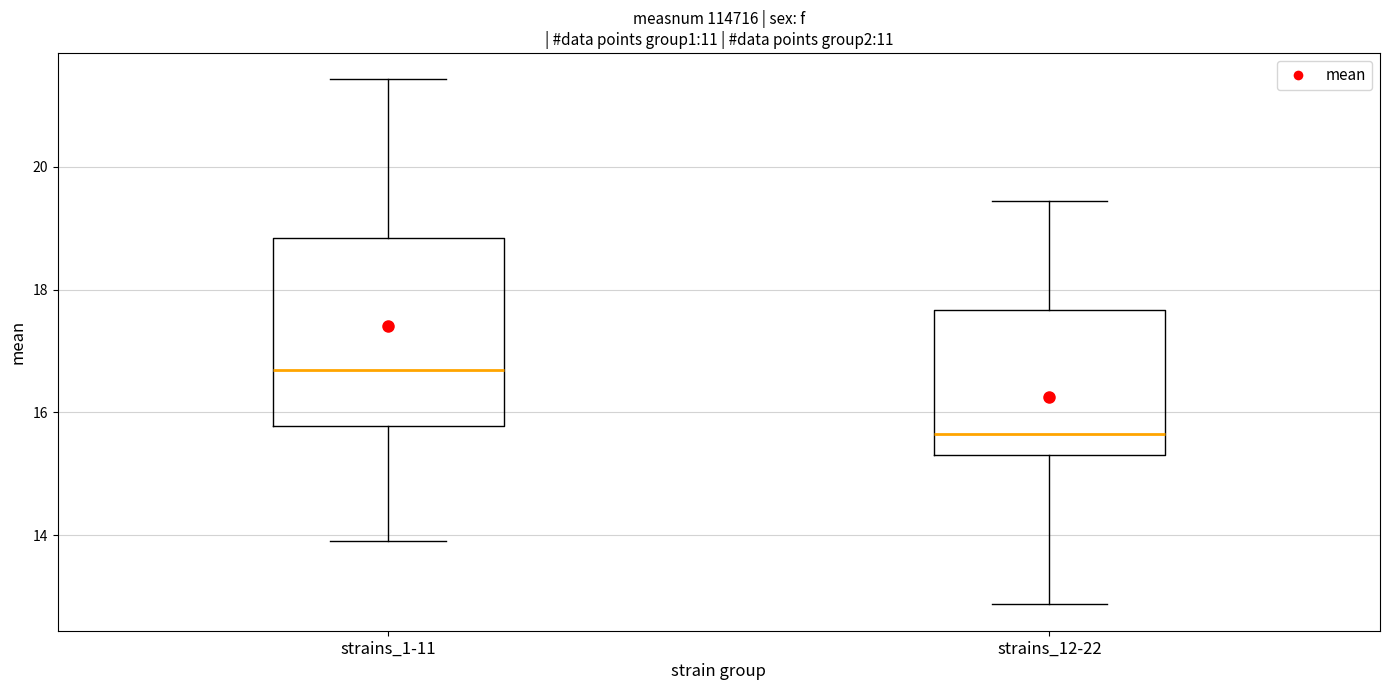

Reading left to right, read every box against the y-axis: the position of its median line, the range the box covers, and the ends of its whiskers. The values are not printed on the chart, so give them approximately, as read against the axis.

strains_1-11: median 16.8, box 15.8 to 18.8, whiskers 14.0 to 21.4
strains_12-22: median 15.6, box 15.4 to 17.6, whiskers 12.8 to 19.4